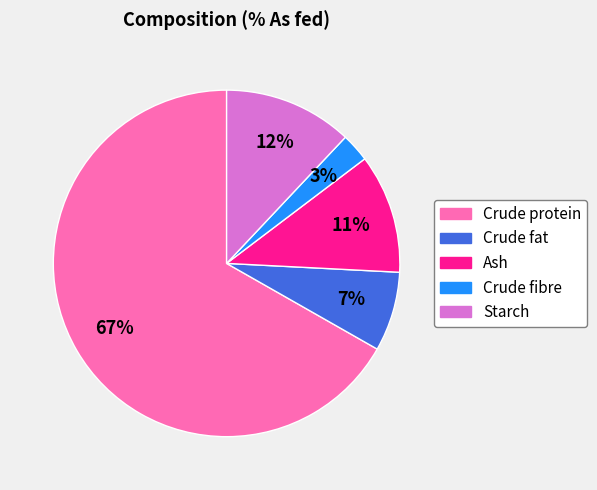

Is it true that Starch is 12% of the pie?

True